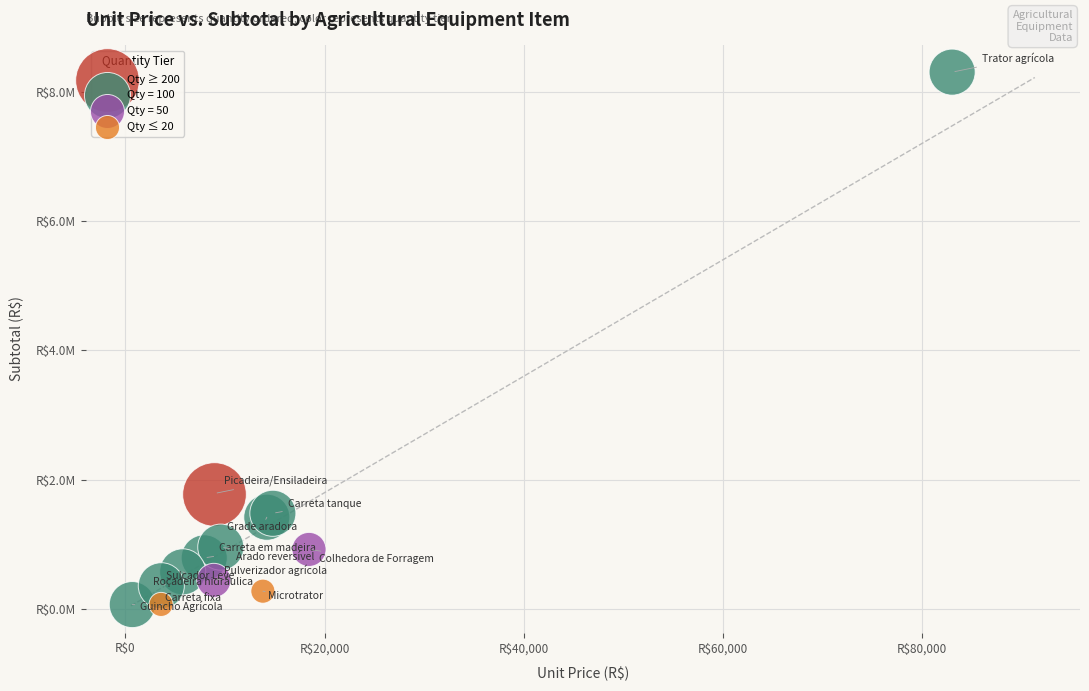

What are all the series names shown in the legend?

Qty ≥ 200, Qty = 100, Qty = 50, Qty ≤ 20